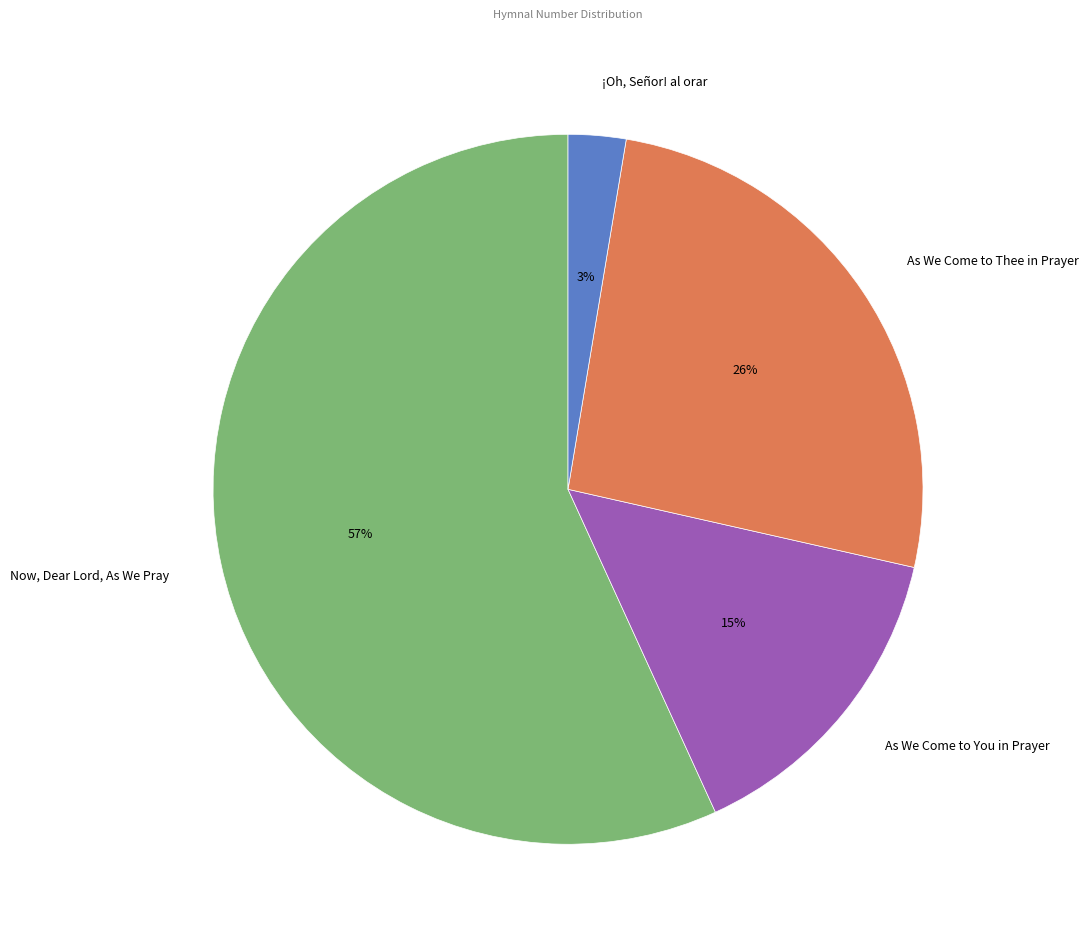

Is there any slice that represents more than half of the pie?

Yes